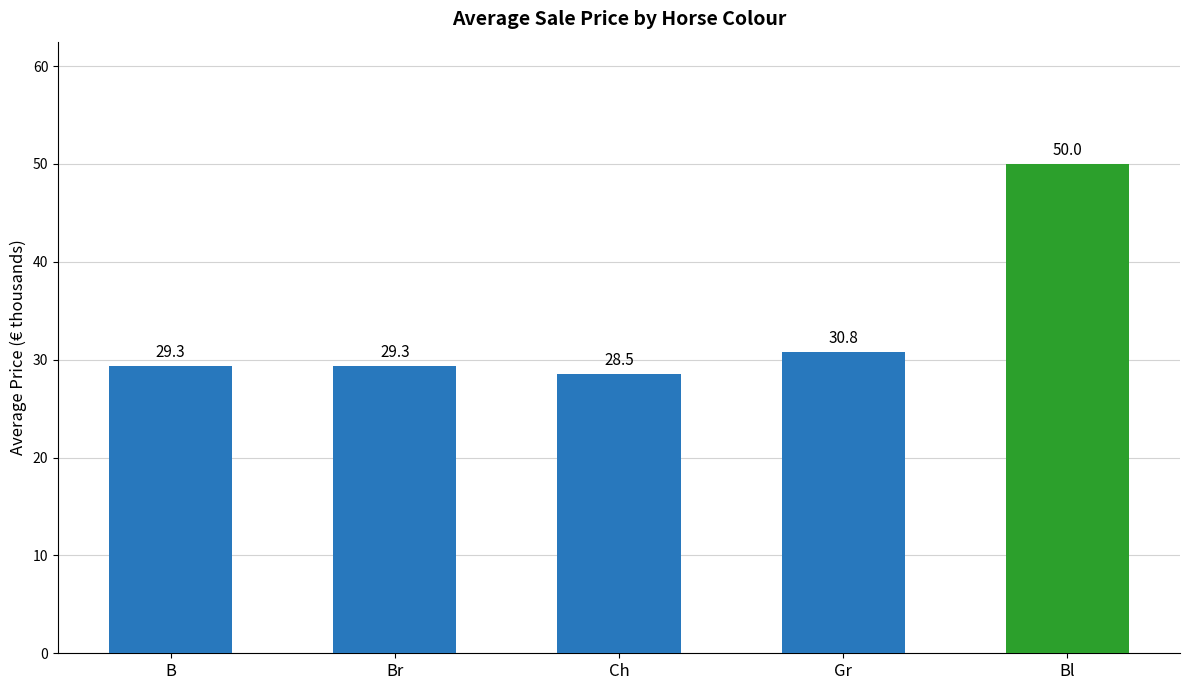

How many values exceed 29?

4